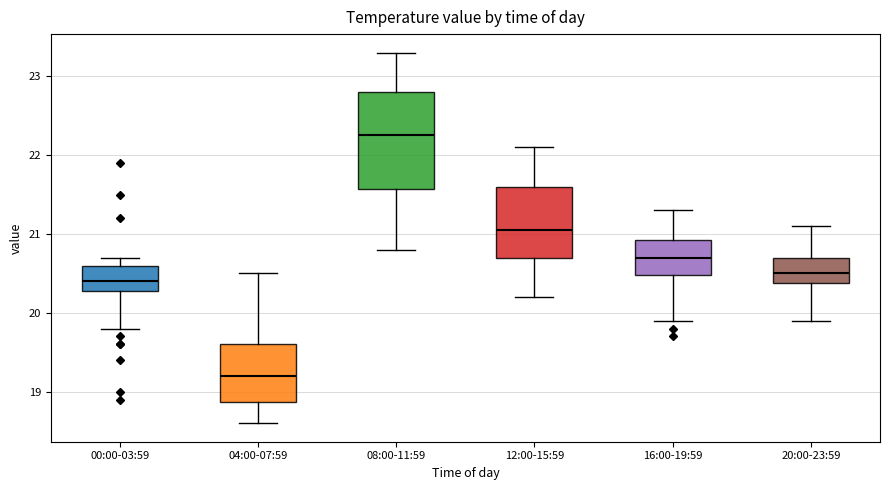

Comparing the boxes themselves (not the whiskers), which one is the tallest?

08:00-11:59